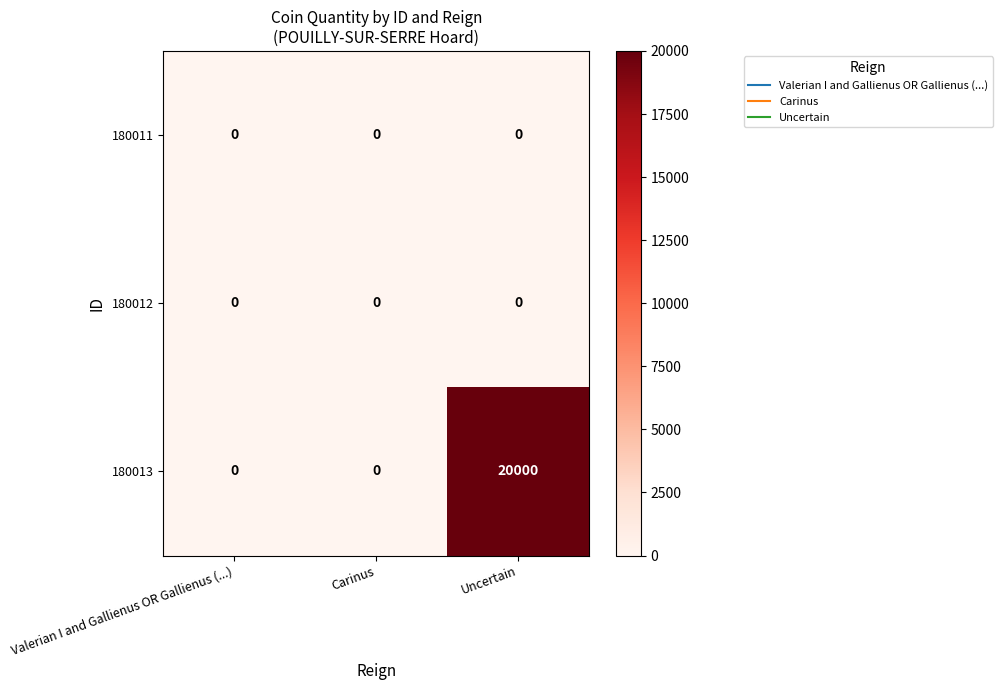

Which series has the largest total across all categories?

180013